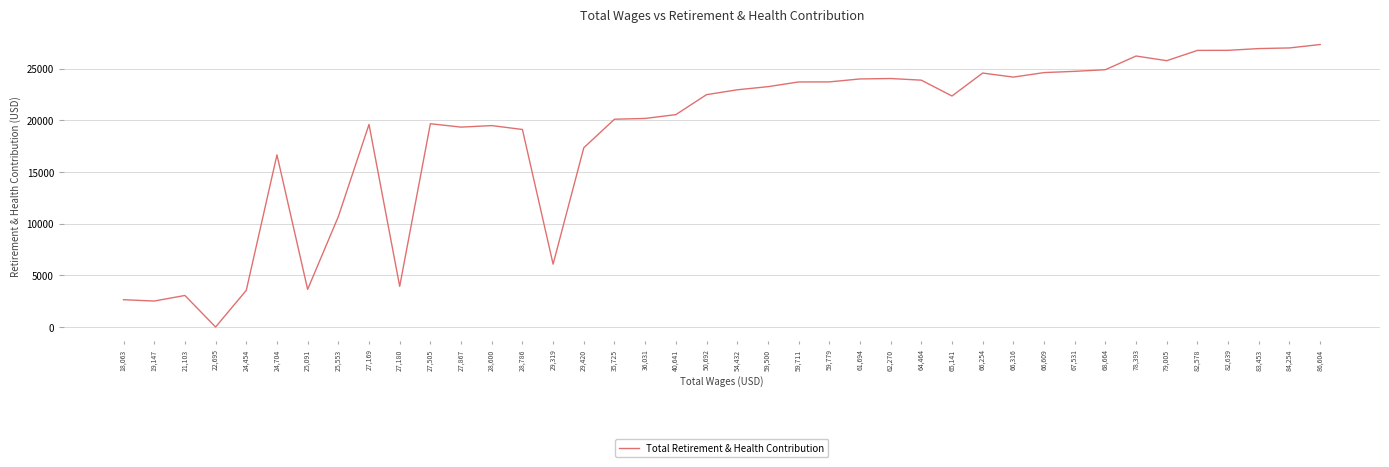

The chart shows a value of 37607 at 59,779. True or false?

False